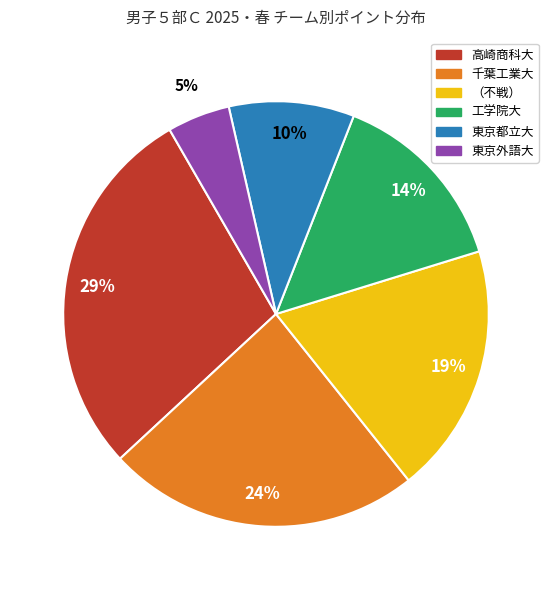

Which slice is the smallest?

東京外語大